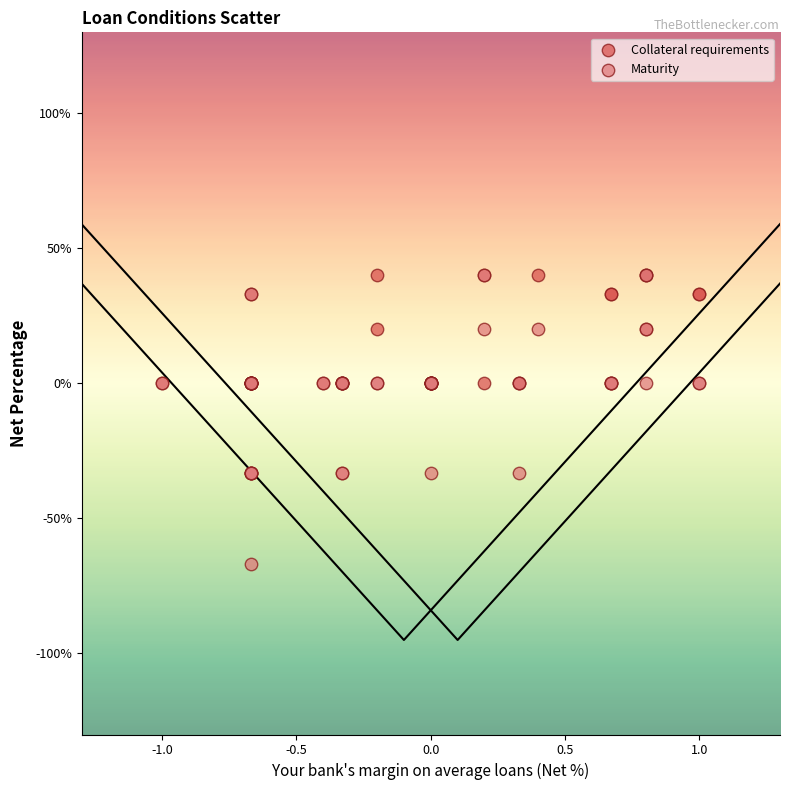

What are all the series names shown in the legend?

Collateral requirements, Maturity